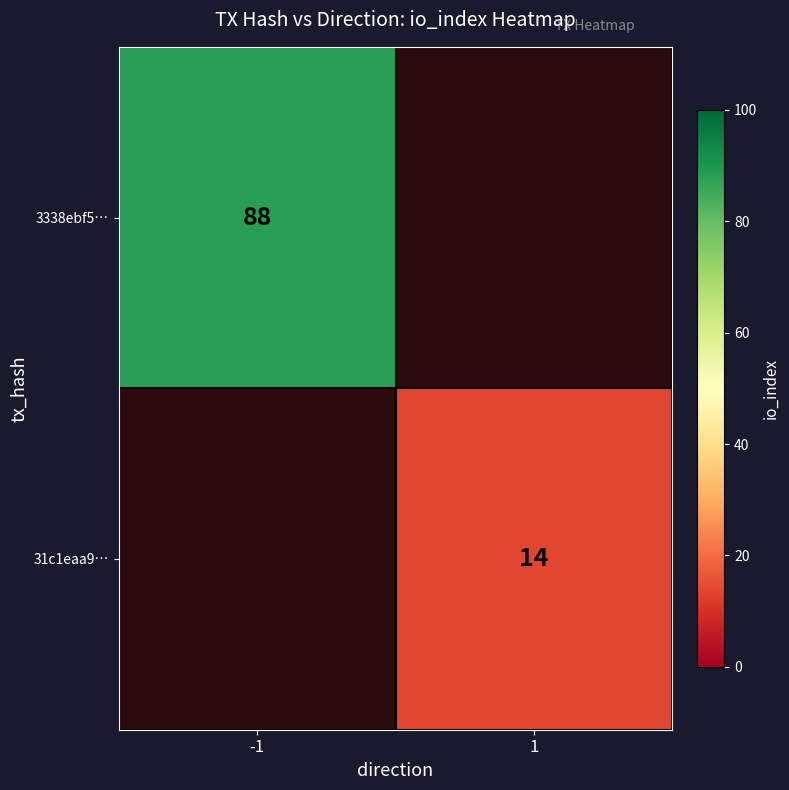

How many series are shown in this chart?

2